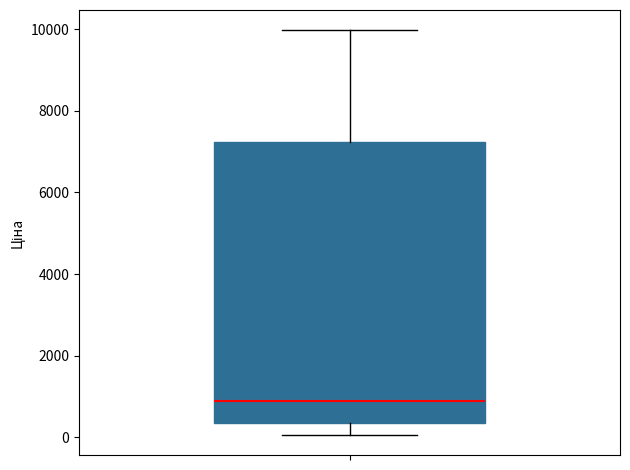

Read this box plot against the y-axis: the position of the median line, the range covered by the box, and the ends of both whiskers. The values are not printed on the chart, so give them approximately, as read against the axis.

median 800, box 400 to 7200, whiskers 0 to 10000